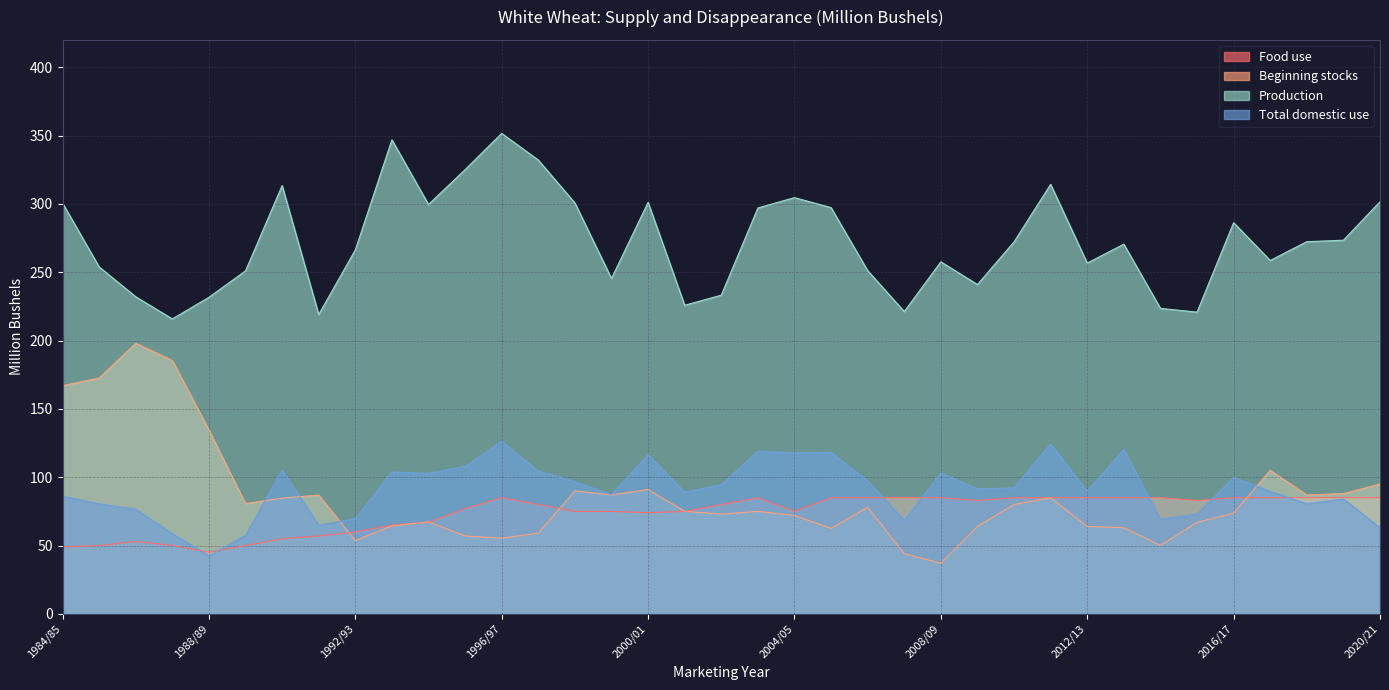

What is the value of the Production point at the 36th from the left?

273.4